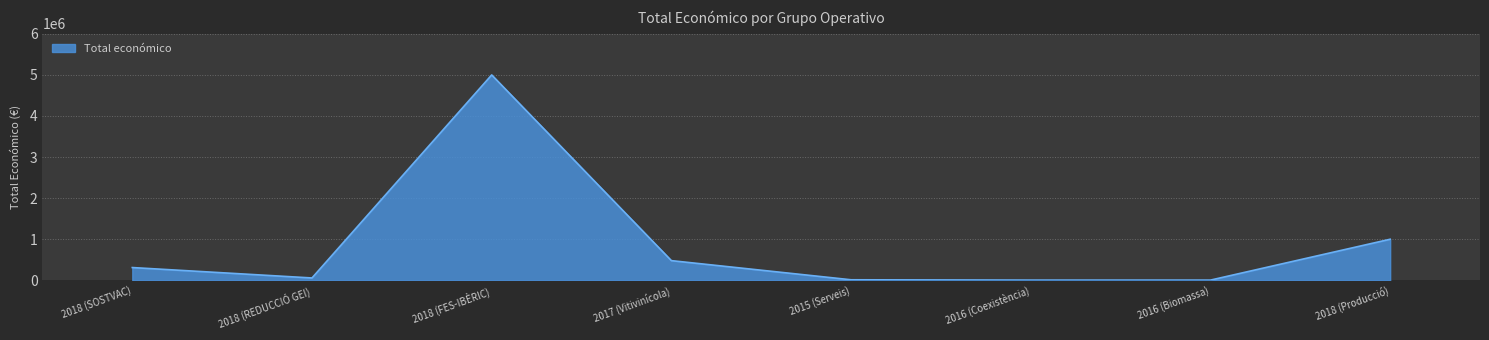

What is the sum of all values?

6870942